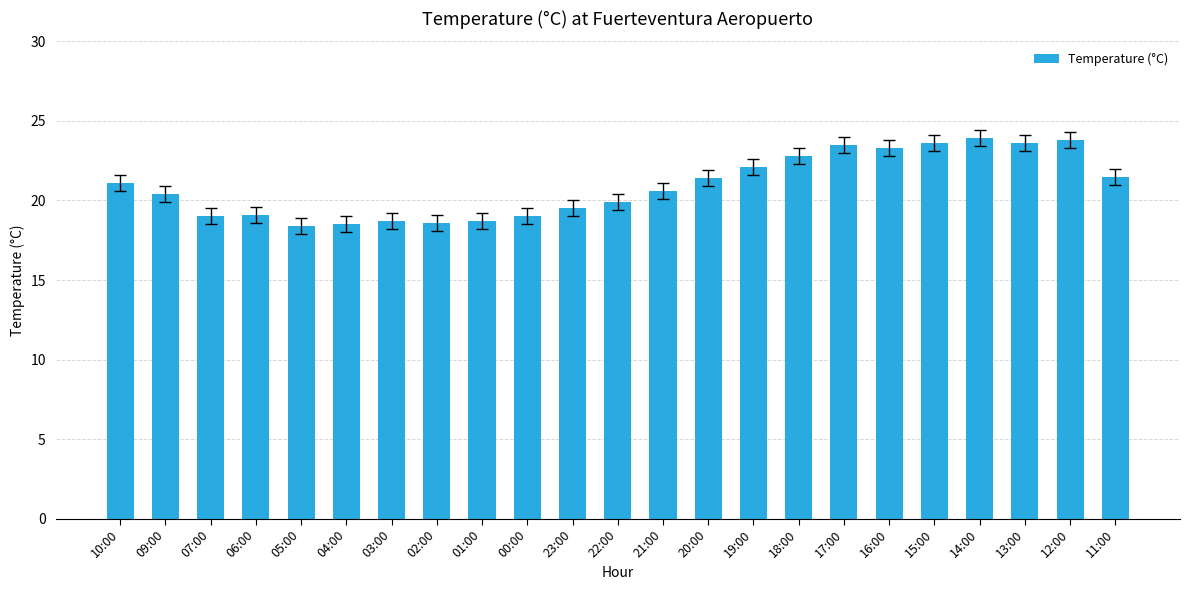

What is the ratio of the value at 22:00 to the value at 12:00?

0.8